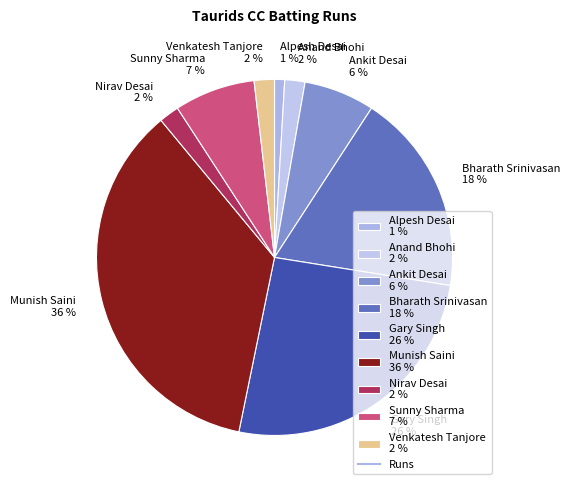

Is there a majority slice in this chart?

No